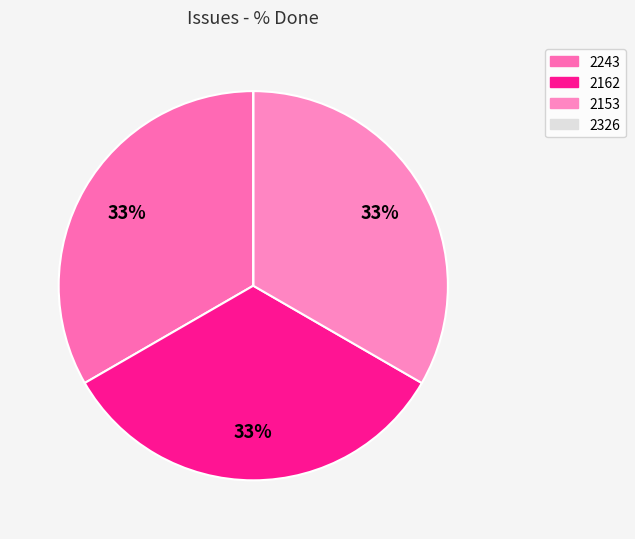

What percentage is the 2153 slice, to the nearest percent?

33%